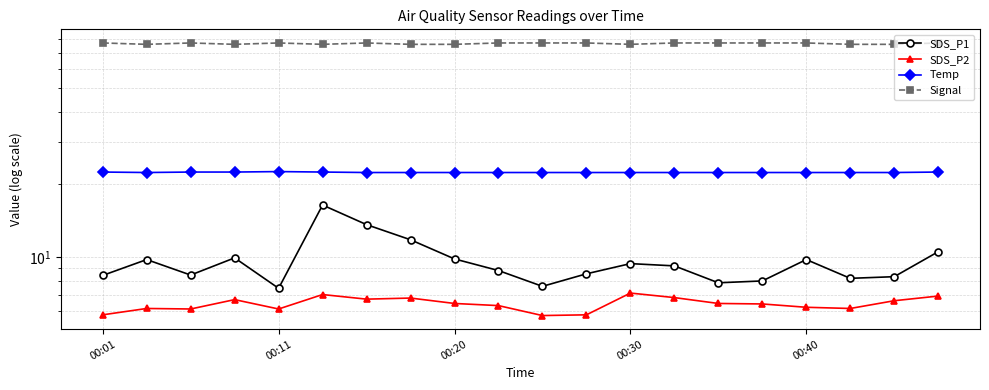

What are all the series names shown in the legend?

SDS_P1, SDS_P2, Temp, Signal